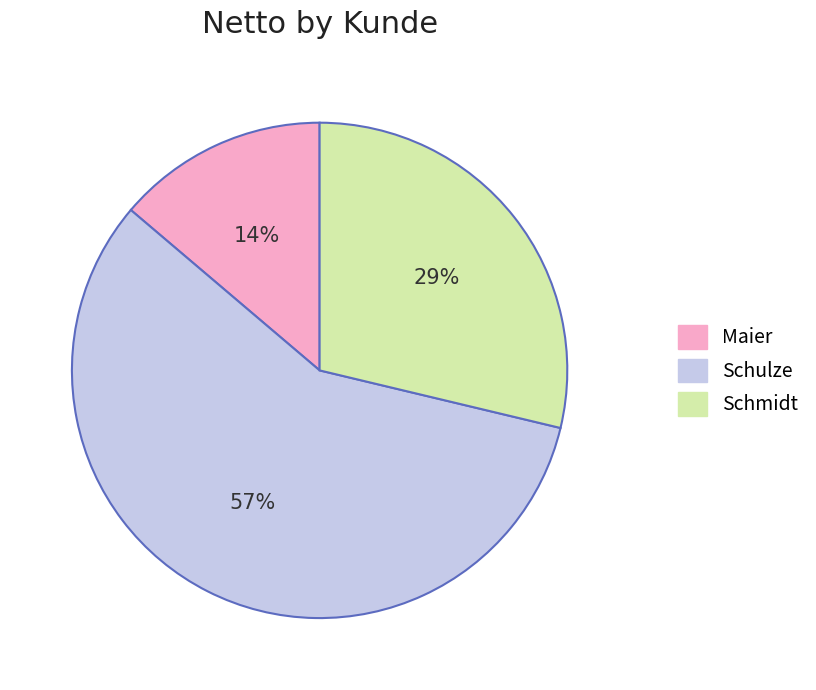

To the nearest percent, what percentage of the pie is Maier?

14%